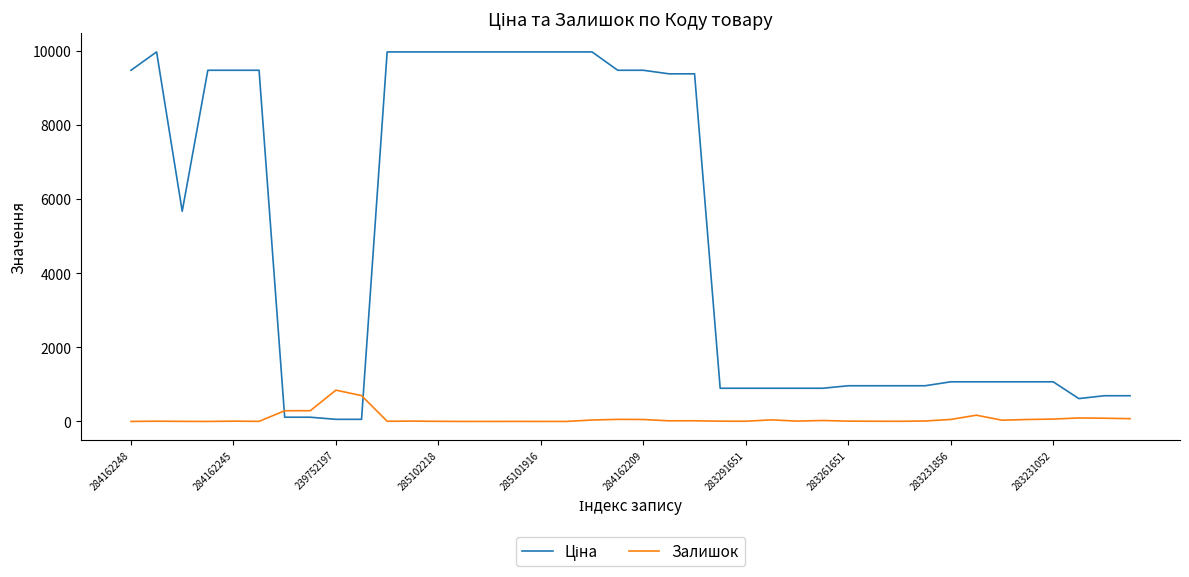

What is the difference between the maximum and minimum values in the Залишок series?

845.0